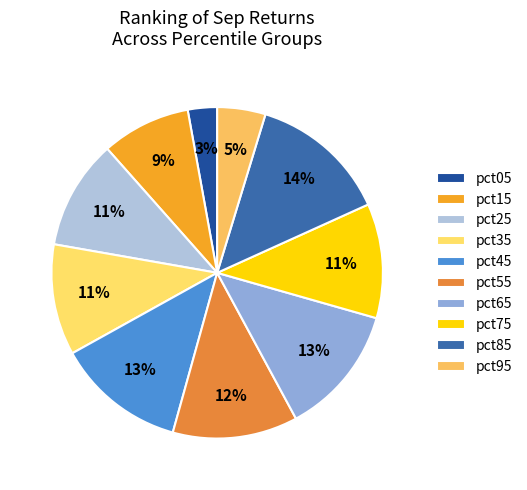

Which slice is the largest?

pct85